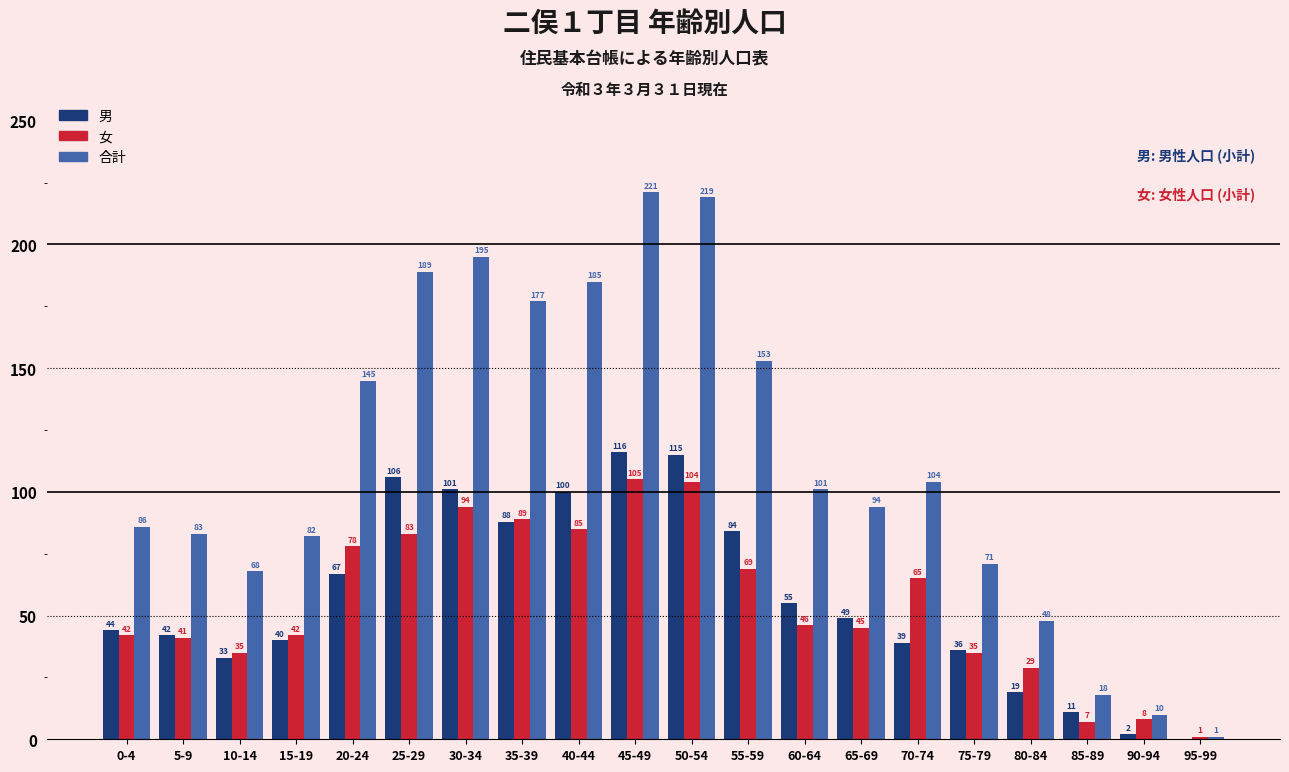

Reading left to right, extract all data points from this chart.

男: 44	42	33	40	67	106	101	88	100	116	115	84	55	49	39	36	19	11	2	0
女: 42	41	35	42	78	83	94	89	85	105	104	69	46	45	65	35	29	7	8	1
合計: 86	83	68	82	145	189	195	177	185	221	219	153	101	94	104	71	48	18	10	1